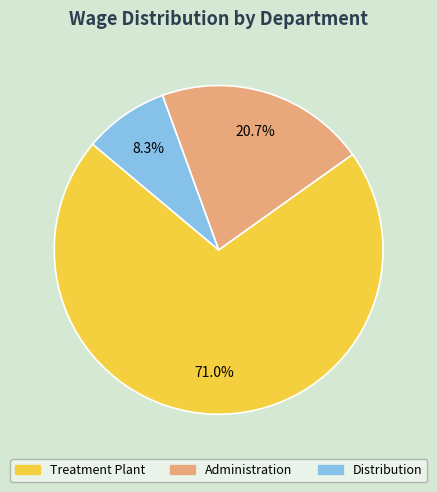

Is there any slice that represents more than half of the pie?

Yes